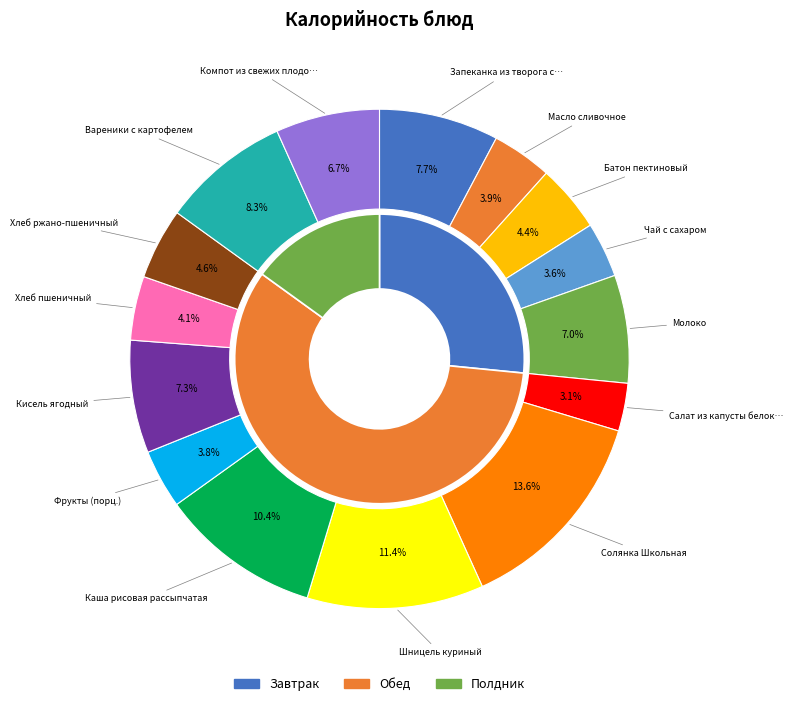

How many segments does this pie chart have?

15